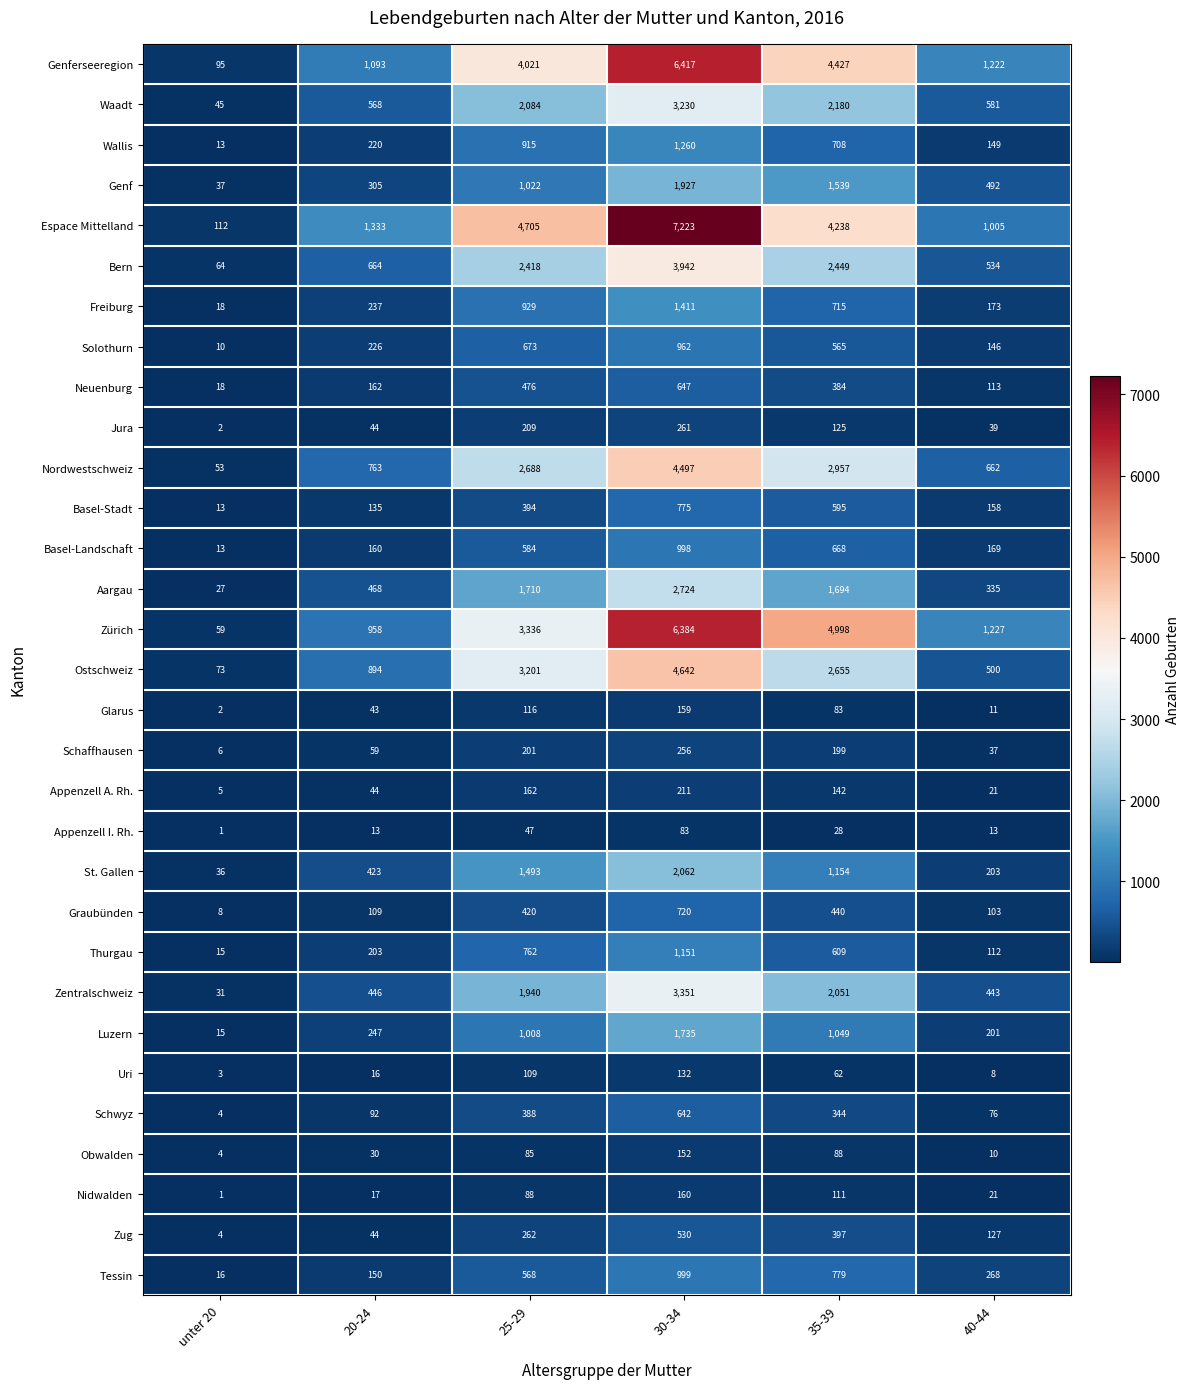

Is it true that Thurgau equals 909 at 35-39?

False